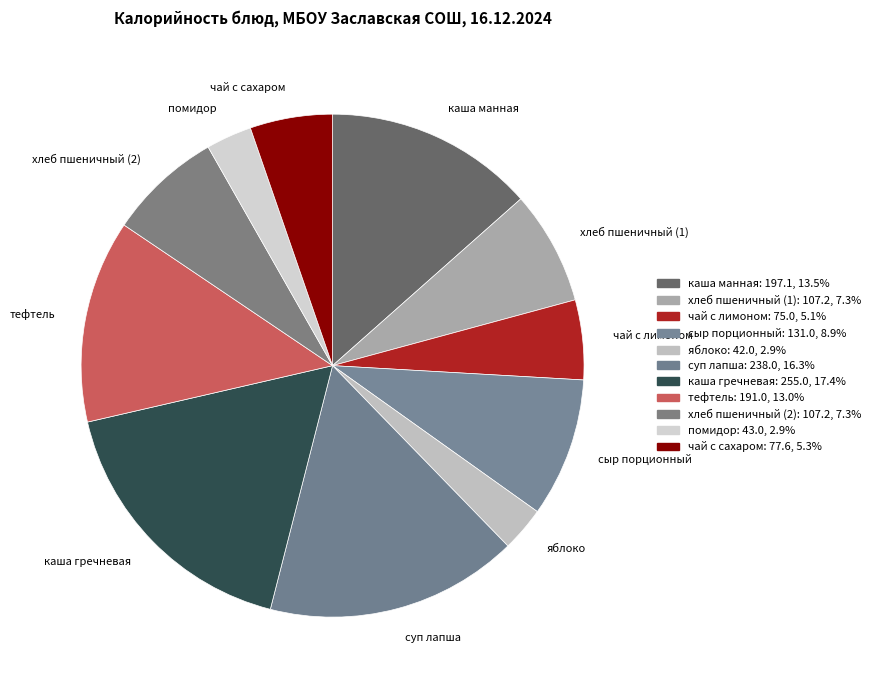

The каша манная slice represents 19% of the pie. True or false?

False